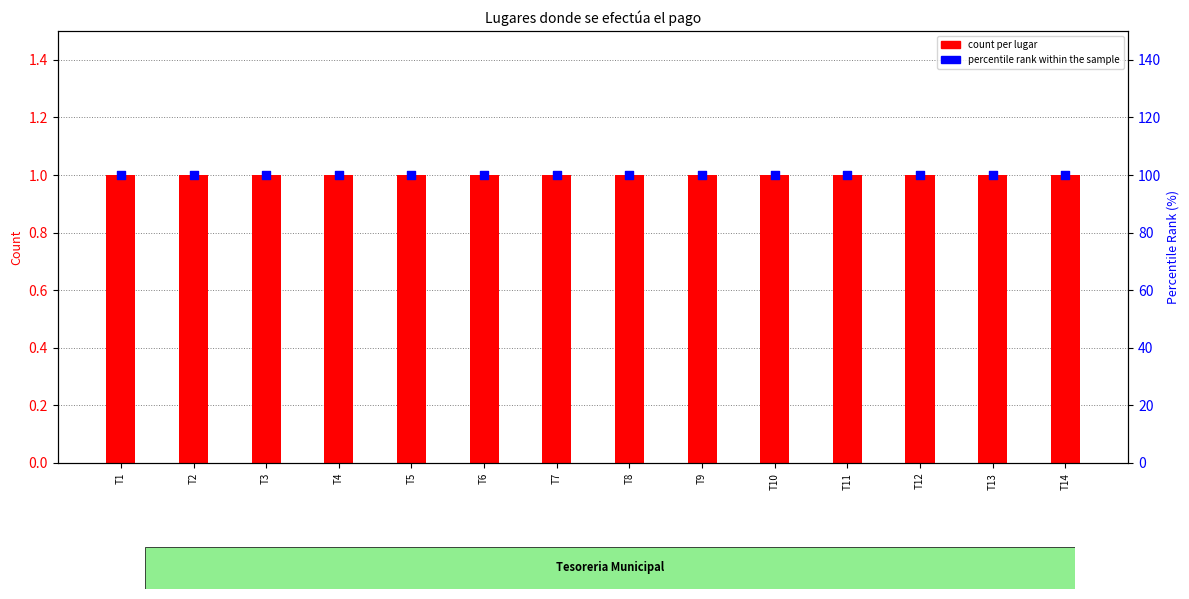

Which series contains the lowest Y value?

count per lugar